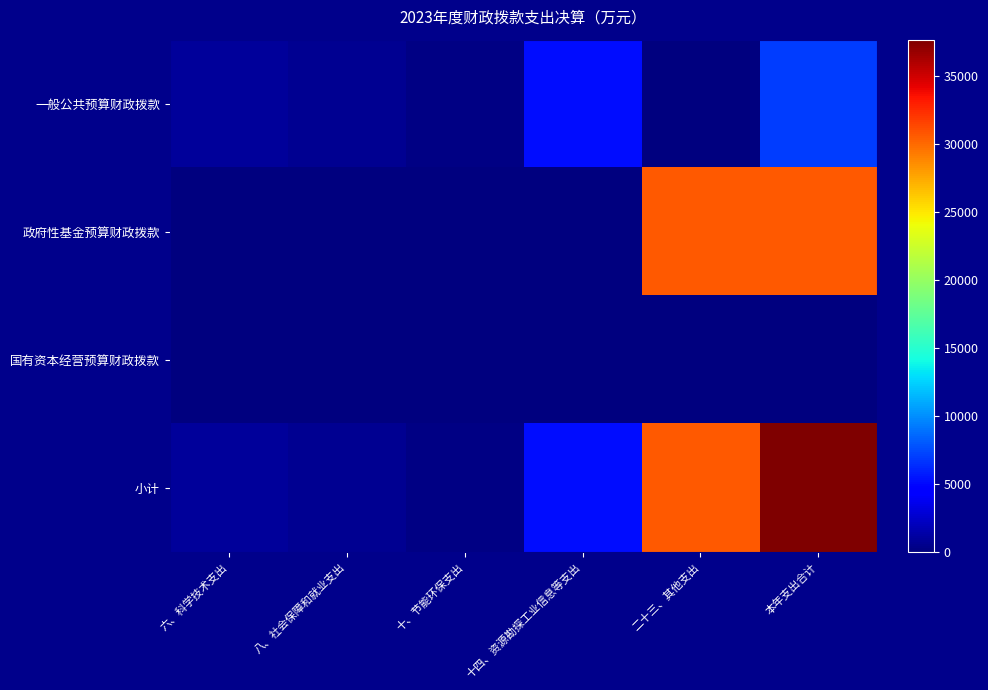

At which category does the chart reach its peak across all series?

本年支出合计